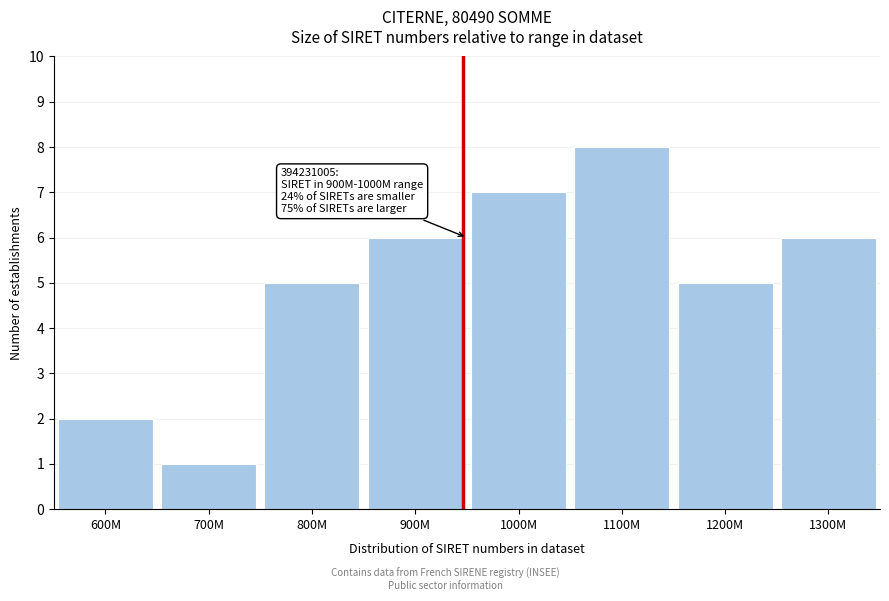

Reading left to right, extract all data points from this chart.

600M=2	700M=1	800M=5	900M=6	1000M=7	1100M=8	1200M=5	1300M=6